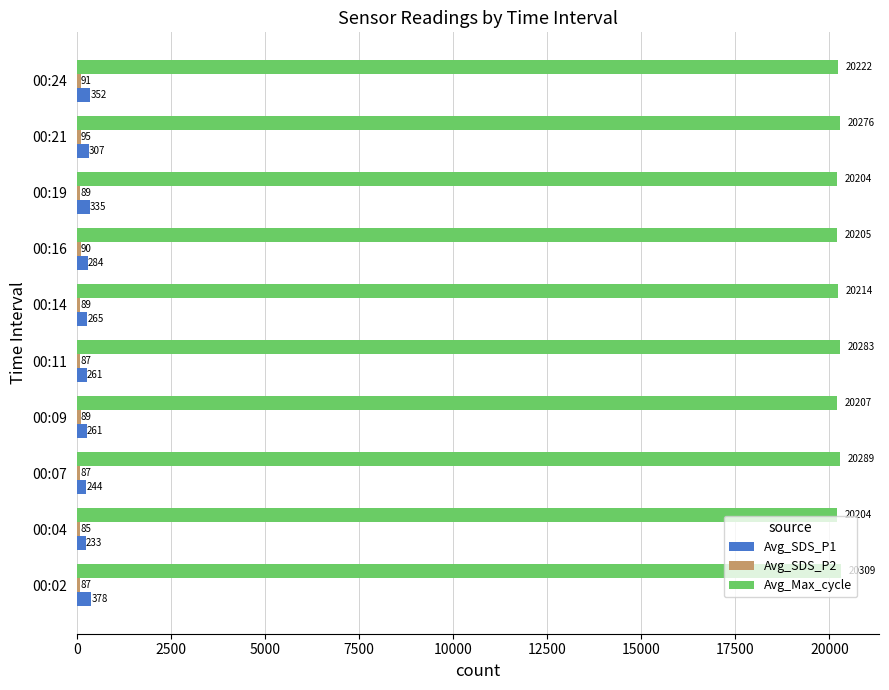

How many values in the Avg_SDS_P1 series are below 284?

5